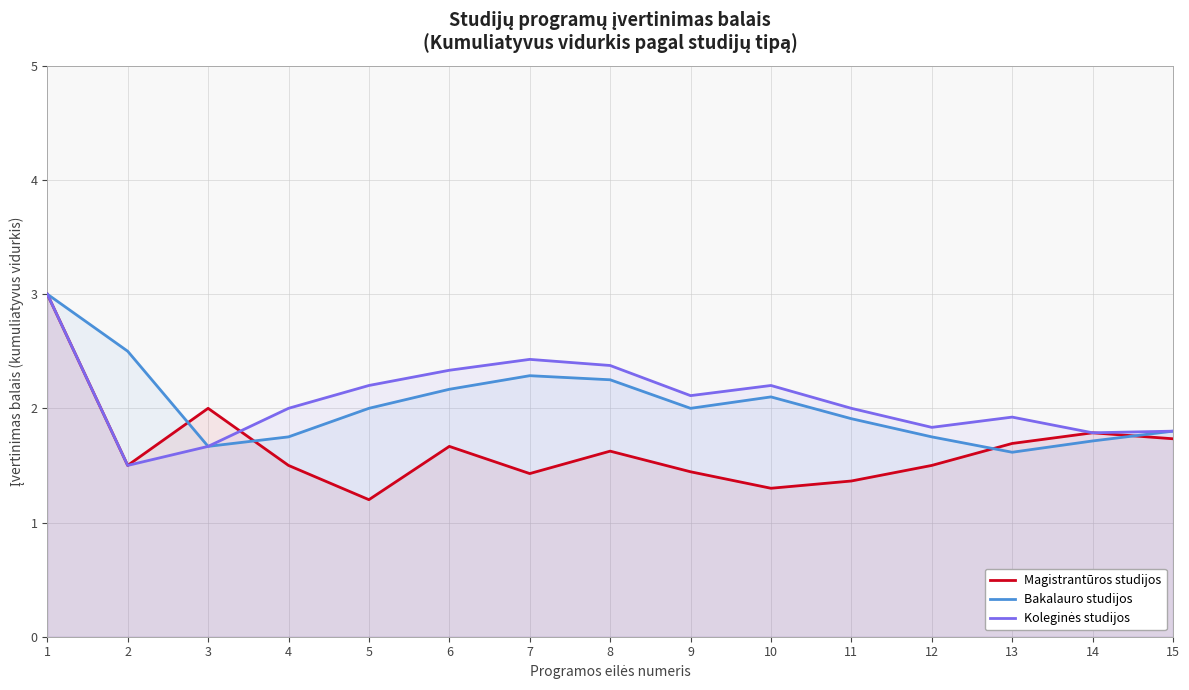

What is the value of the Bakalauro studijos point at the 6th from the left?

2.2